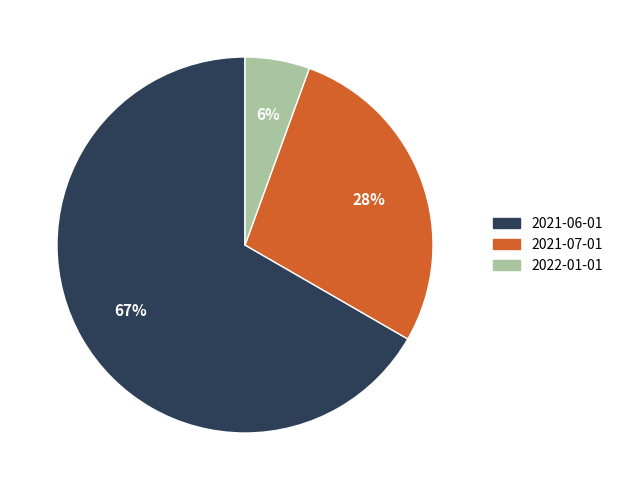

Do 2021-06-01 and 2021-07-01 together represent more than half of the pie?

Yes